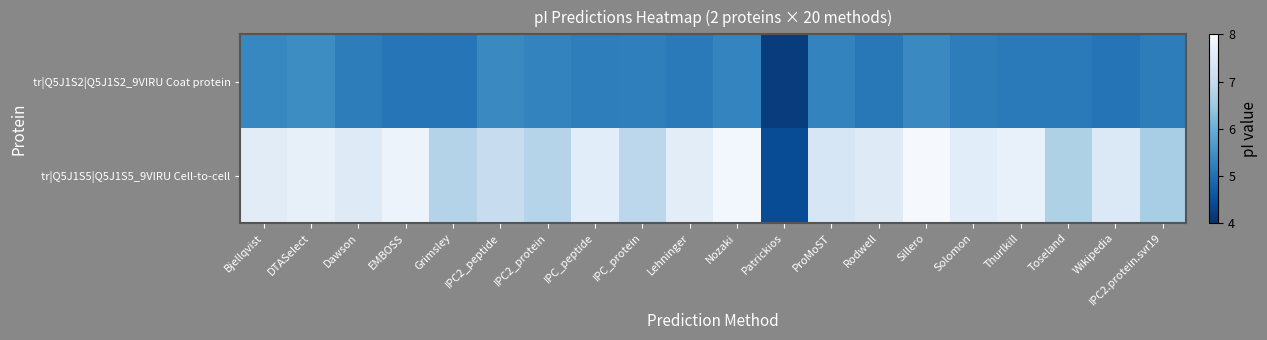

Which category has the lowest value across all series?

Patrickios